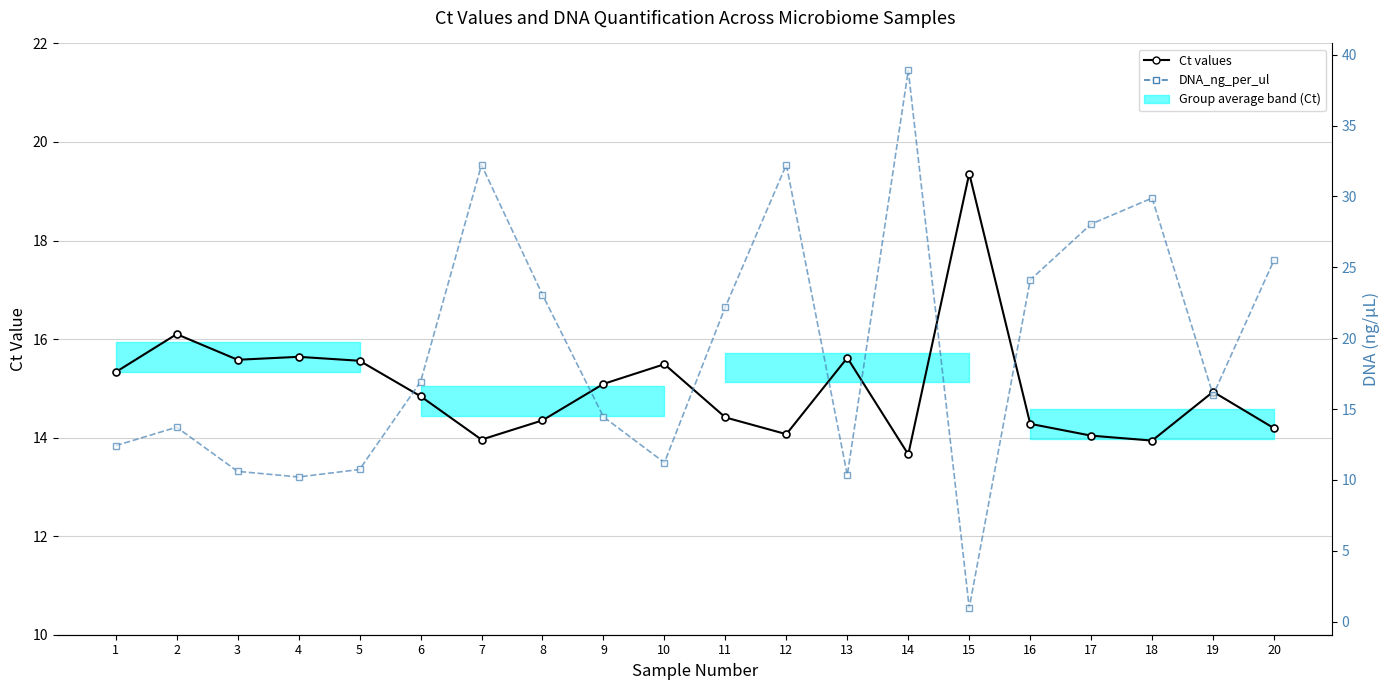

At which category is the sum across all series the highest?

14